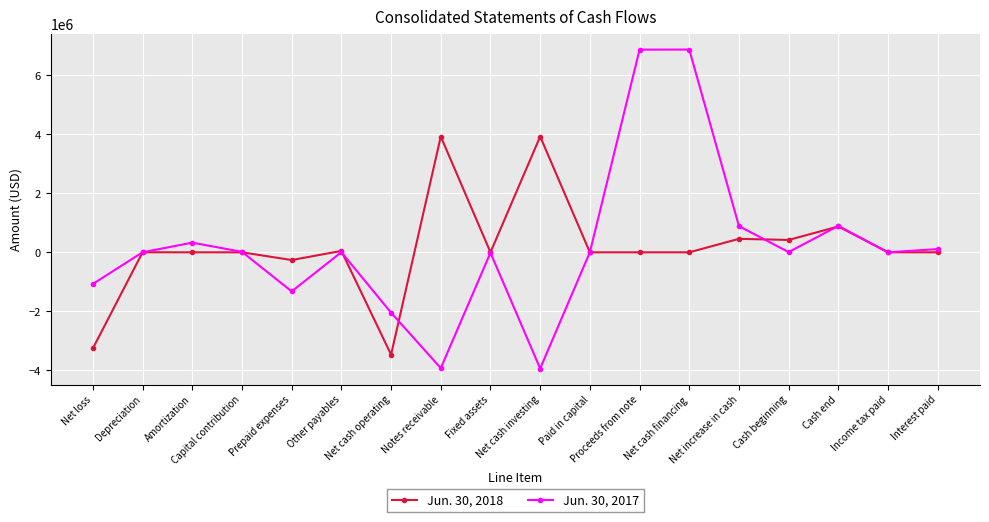

List the series in order of their peak value, highest first.

Jun. 30, 2017, Jun. 30, 2018